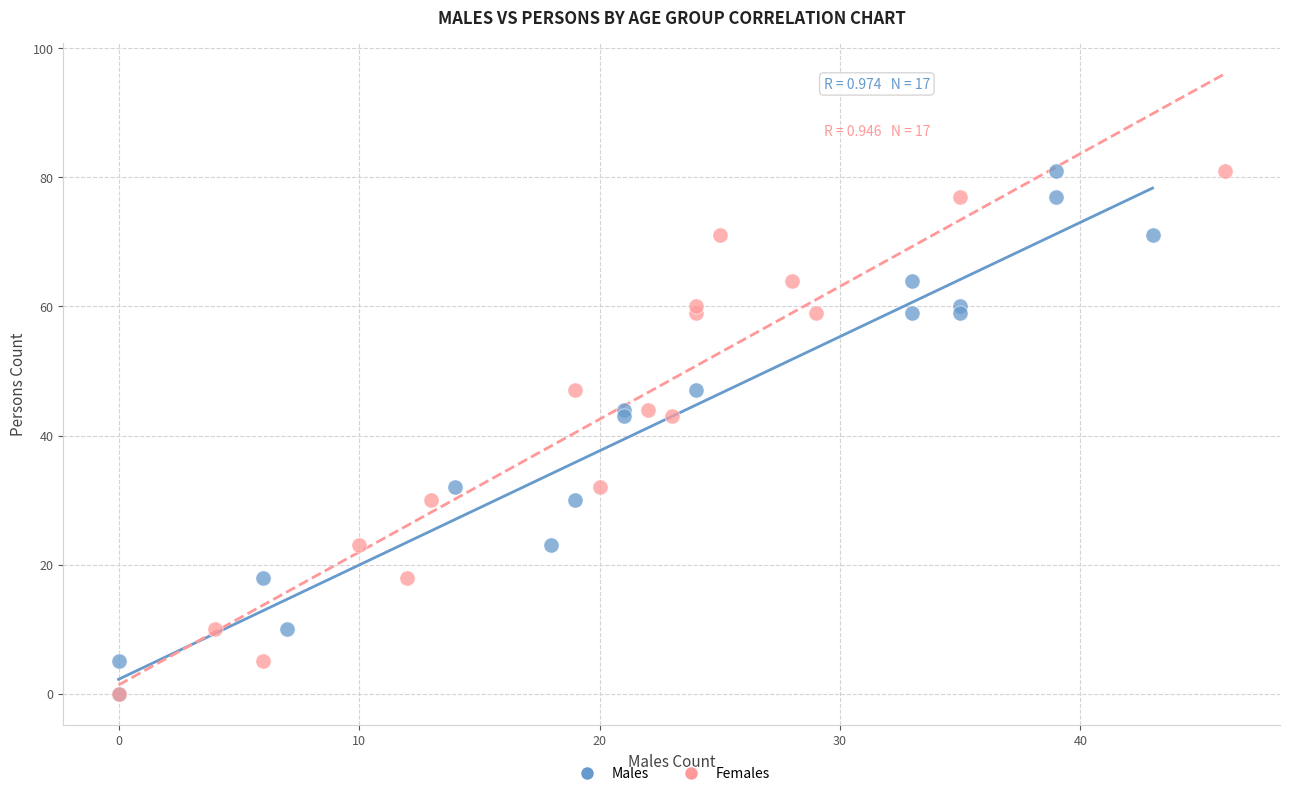

What are all the series names shown in the legend?

Males, Females